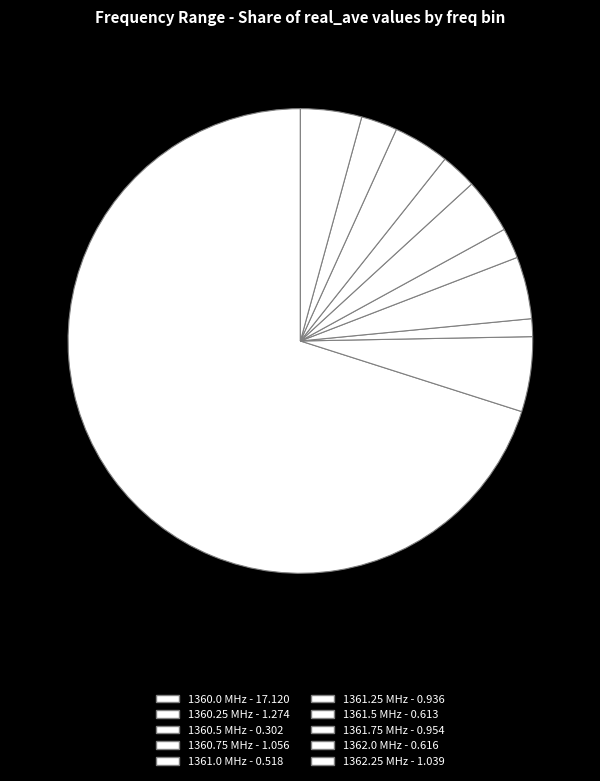

To the nearest percent, what percentage of the pie is 1360.5?

1%